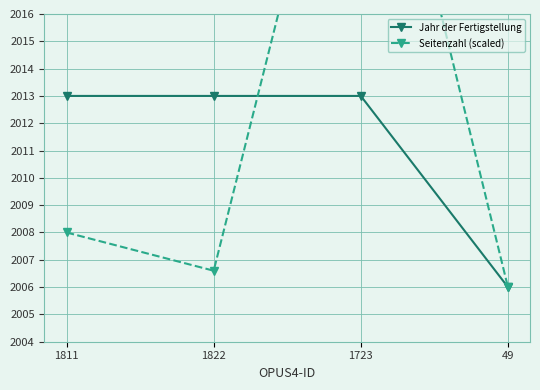

At which category is the sum across all series the highest?

1723